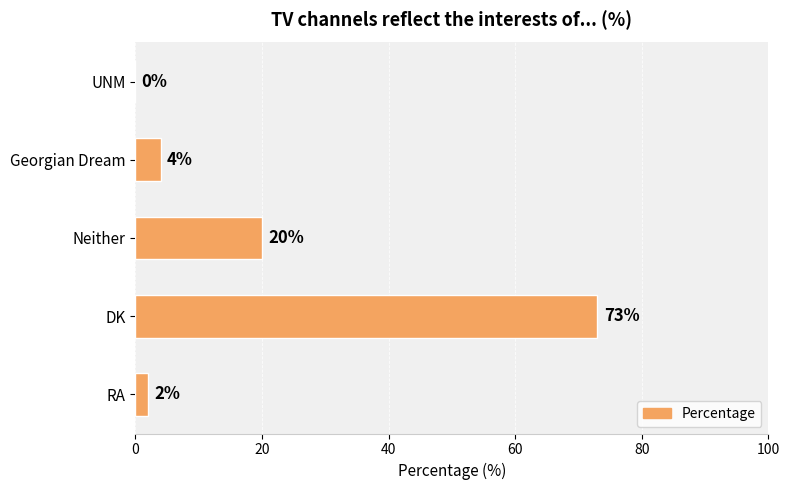

What is the maximum value shown in the chart?

73